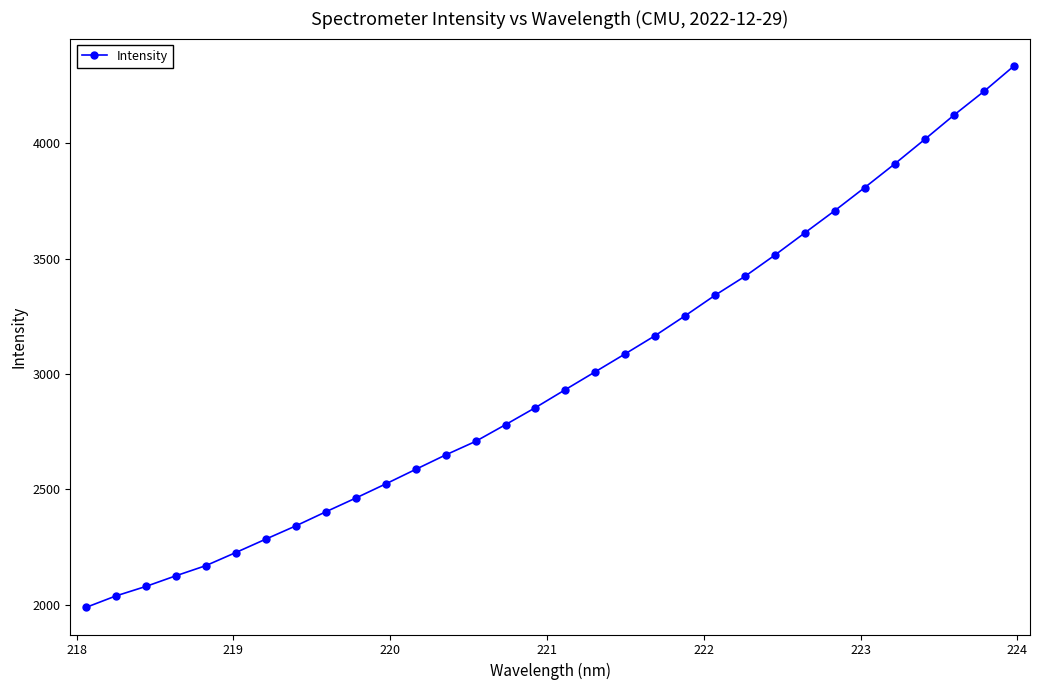

What is the average value?

2990.3